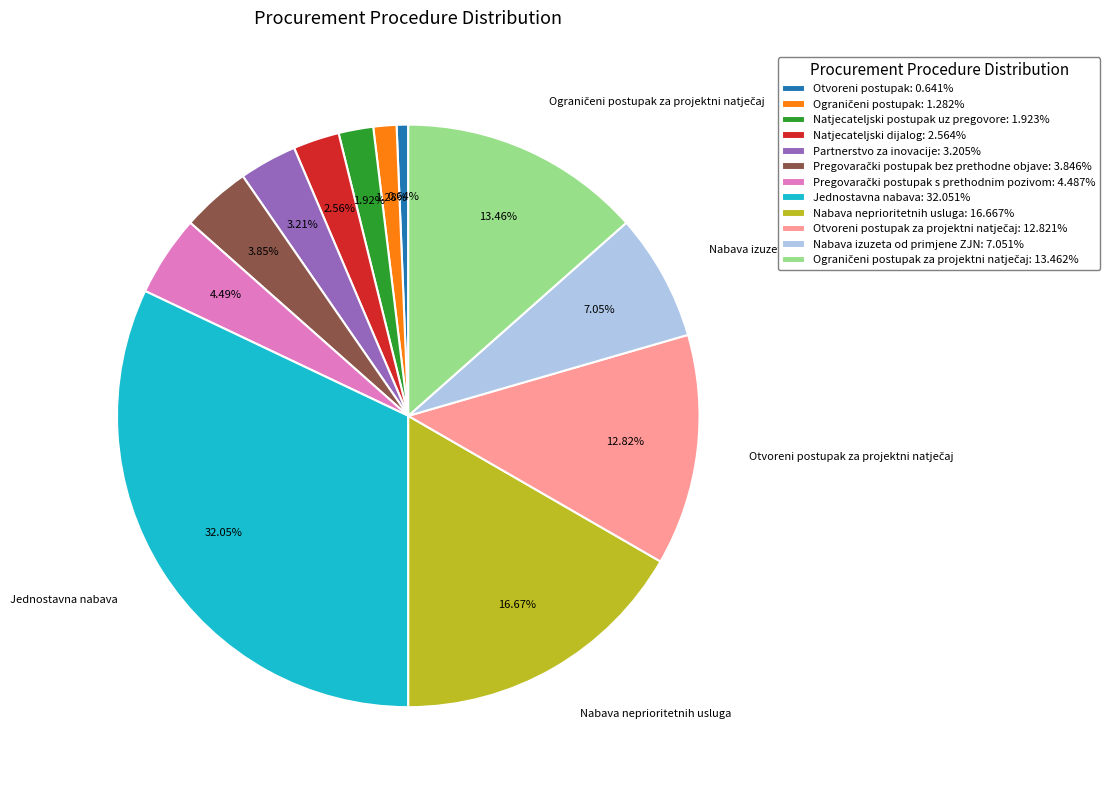

Is there a majority slice in this chart?

No